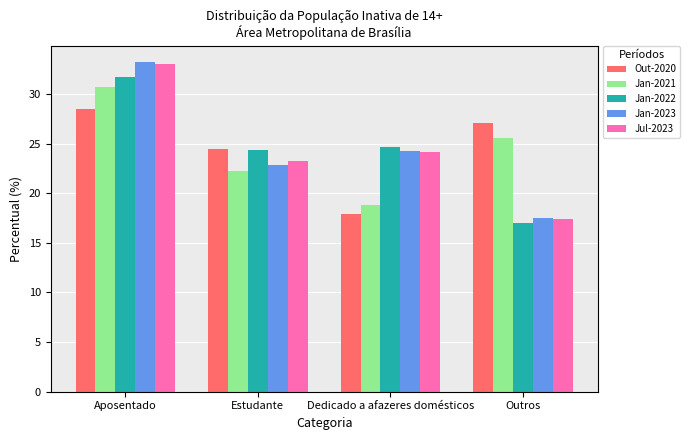

Are the bars horizontal?

No